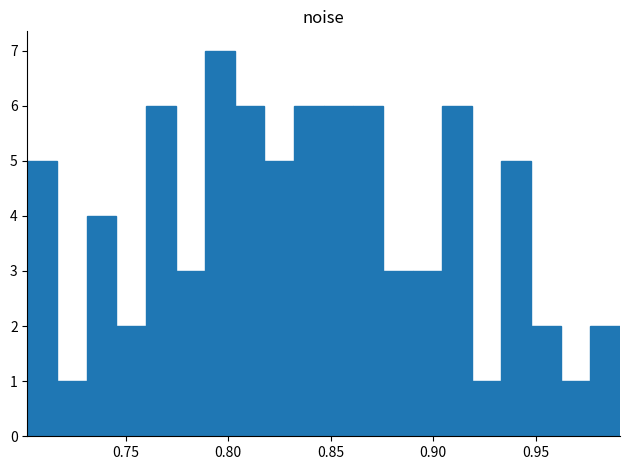

Around what value on the x-axis is the tallest bar? Give the approximate position of its centre, as read against the axis.

0.795